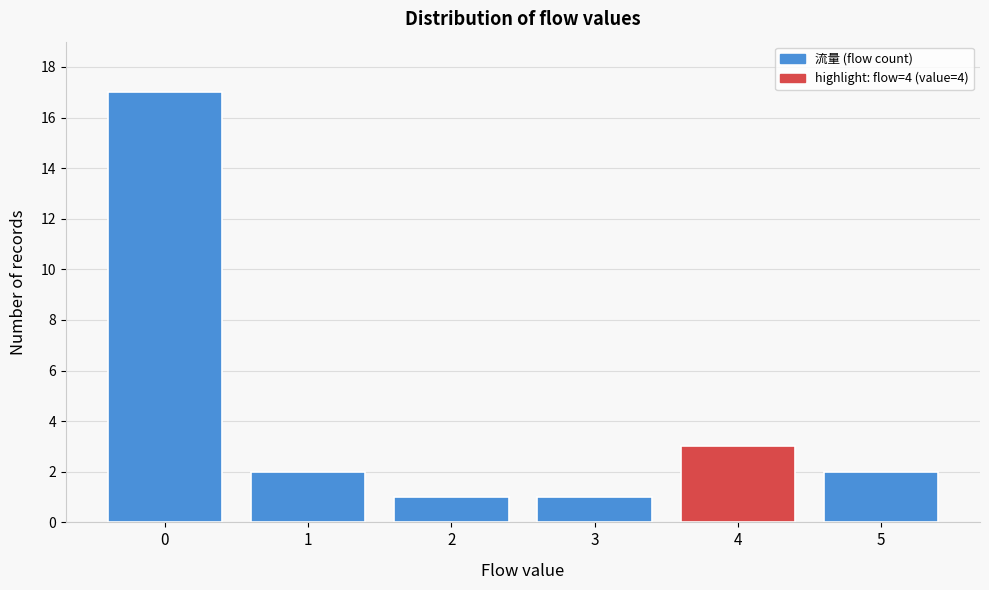

Reading left to right, transcribe all the data shown in this chart.

17	2	1	1	3	2